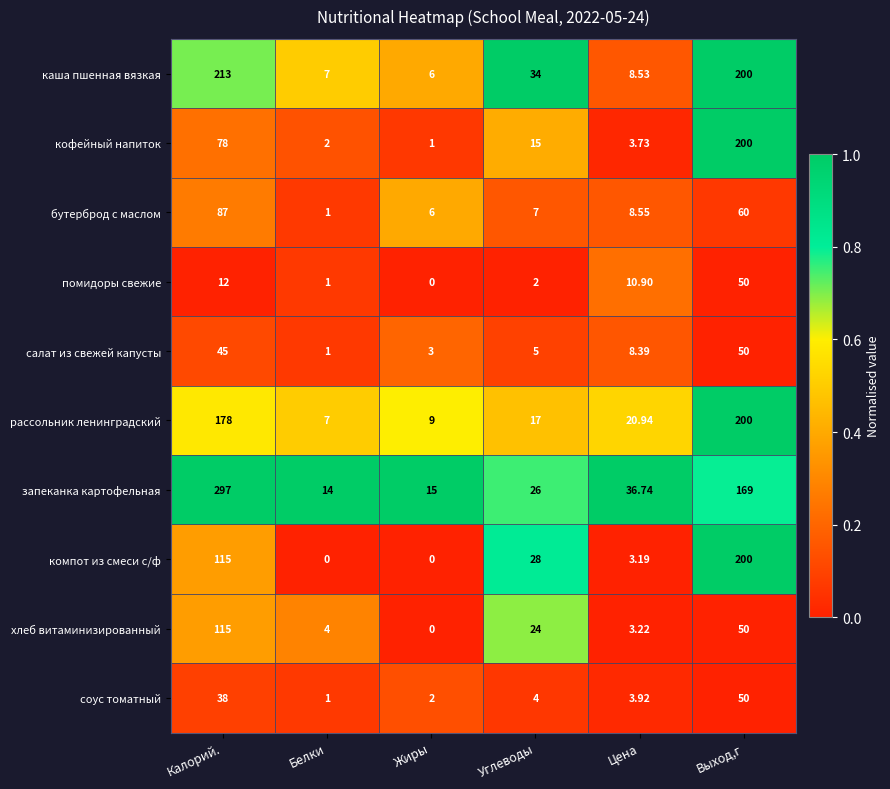

What is the maximum value shown in the chart?

297.0